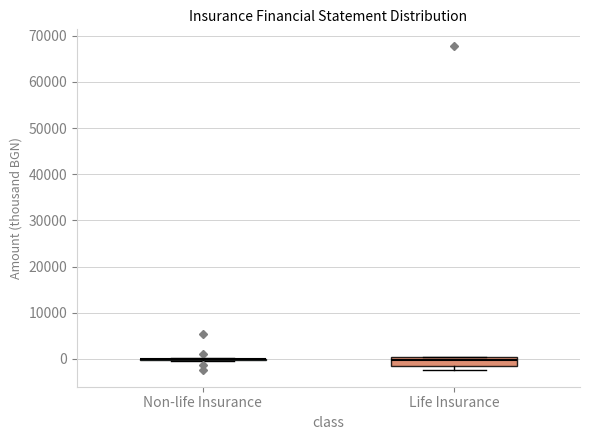

Which box is the tallest, from its lower edge to its upper edge?

Life Insurance